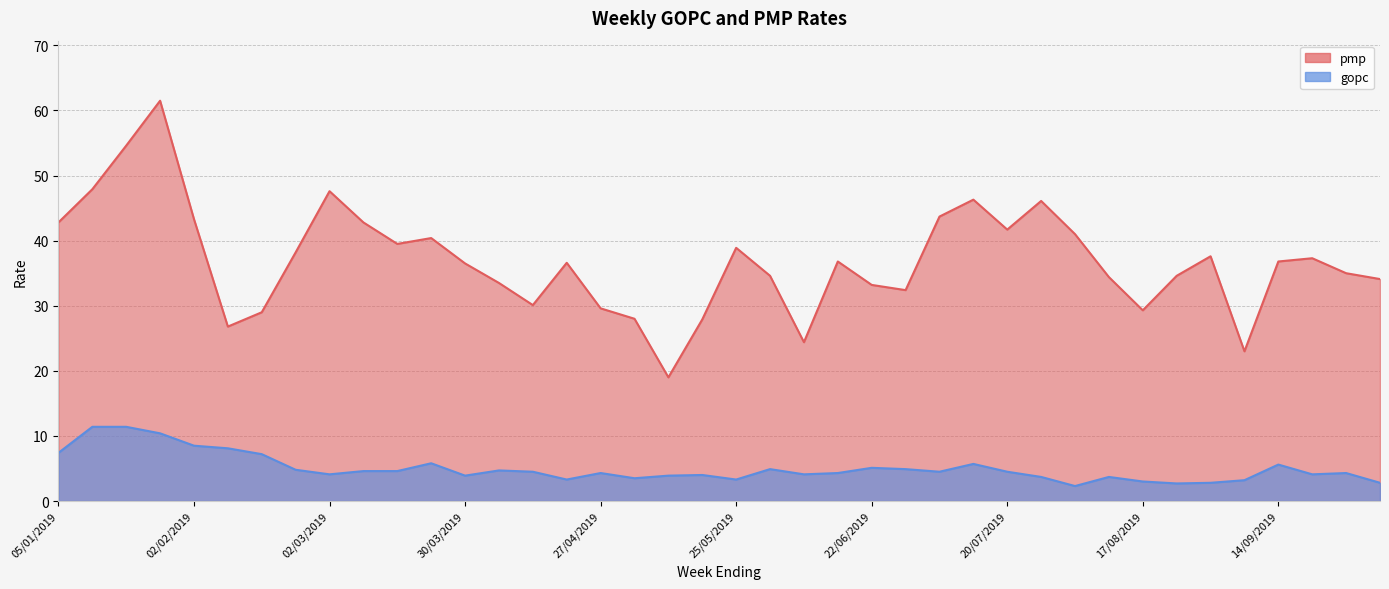

What is the total value across all series at 07/09/2019?

26.2